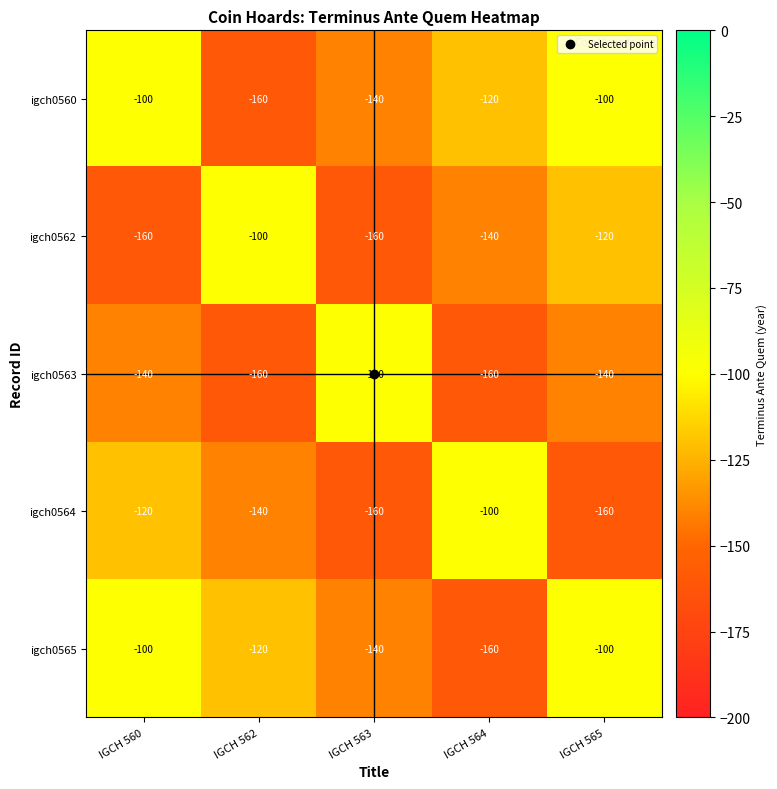

What is the minimum value for igch0562?

-160